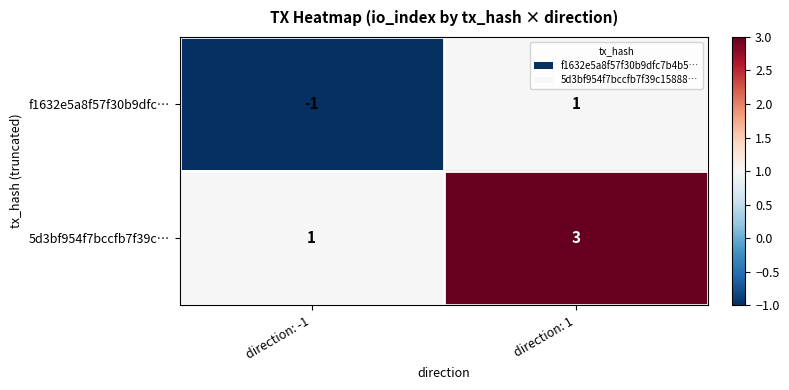

At which label is f1632e5a8f57f30b9dfc… closest to 0?

direction: -1